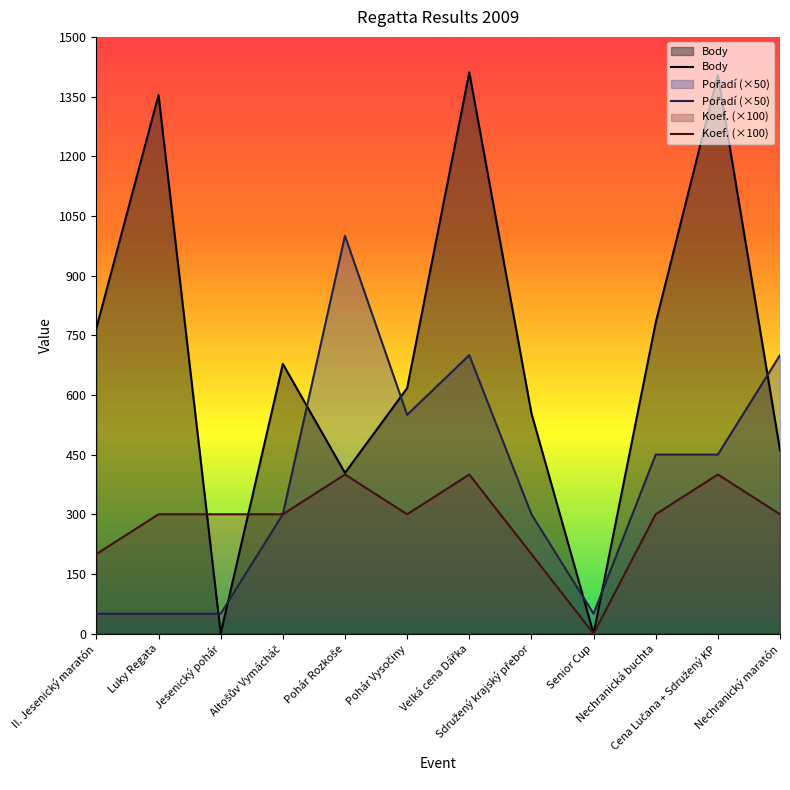

What is the sum of all Koef. (×100) values?

3400